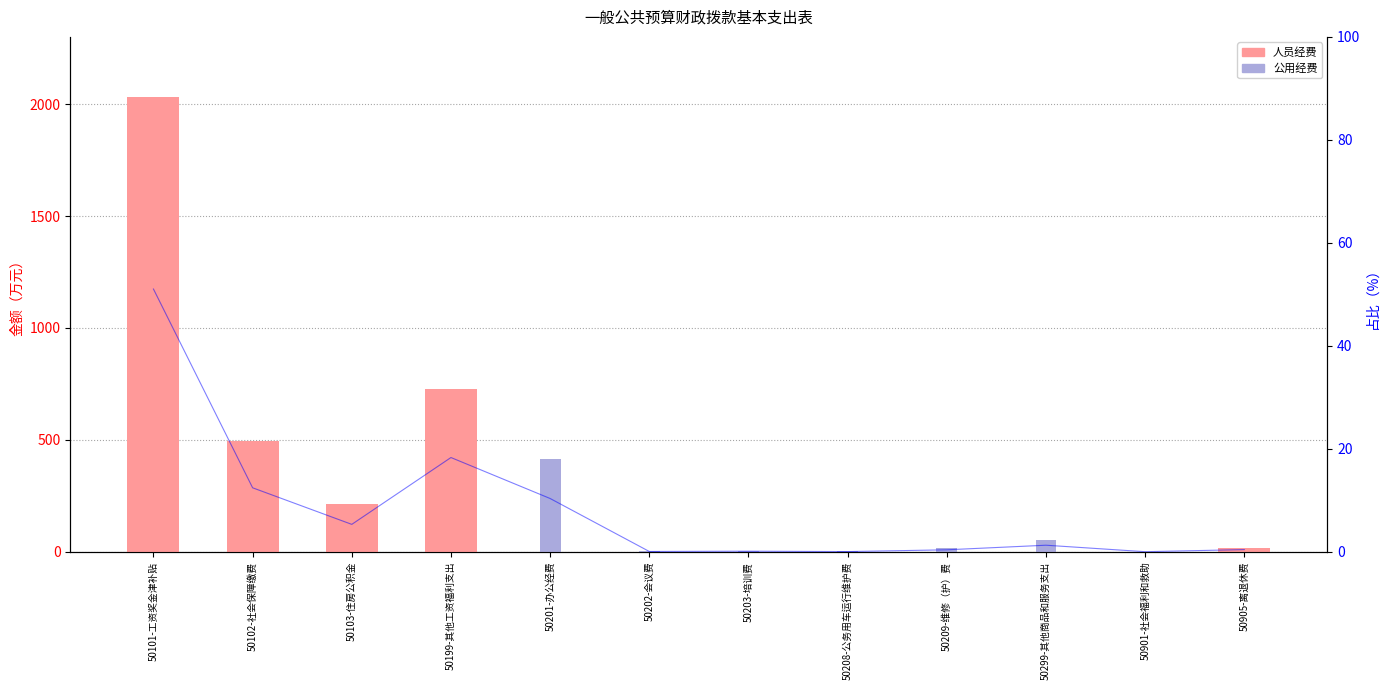

What is the label of the 9th bar from the right?

50199-其他工资福利支出